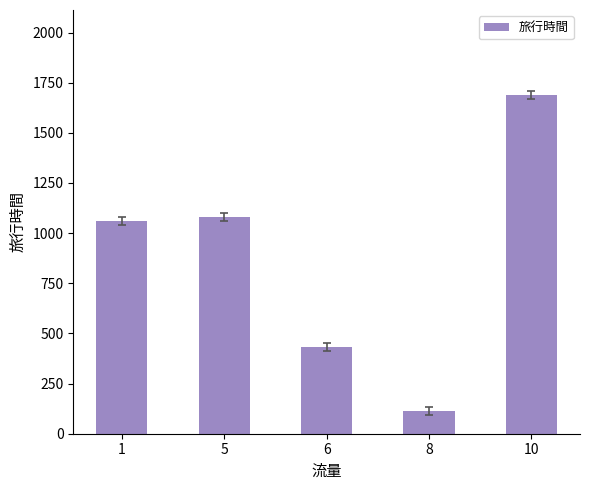

What is the value of the 4th bar from the left?

114.0